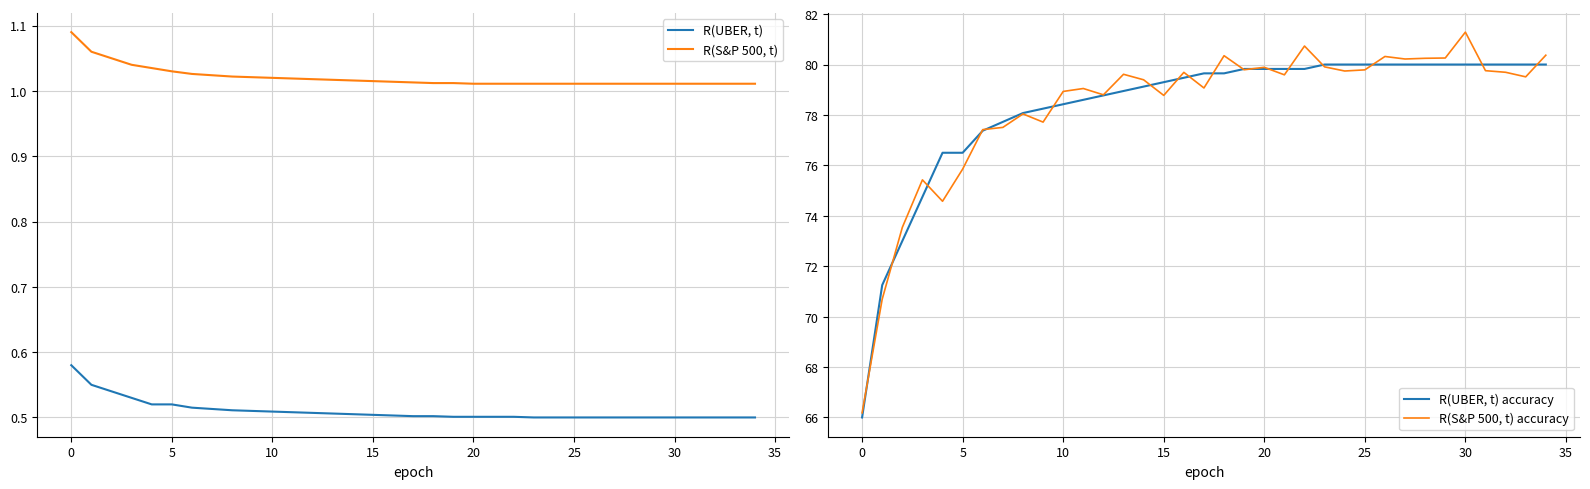

Which category has the highest value across all series?

30